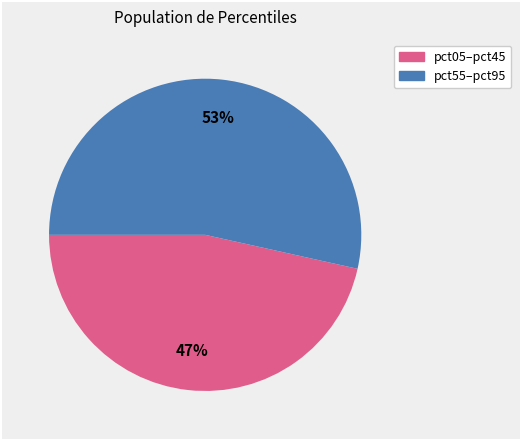

Is there a majority slice in this chart?

Yes